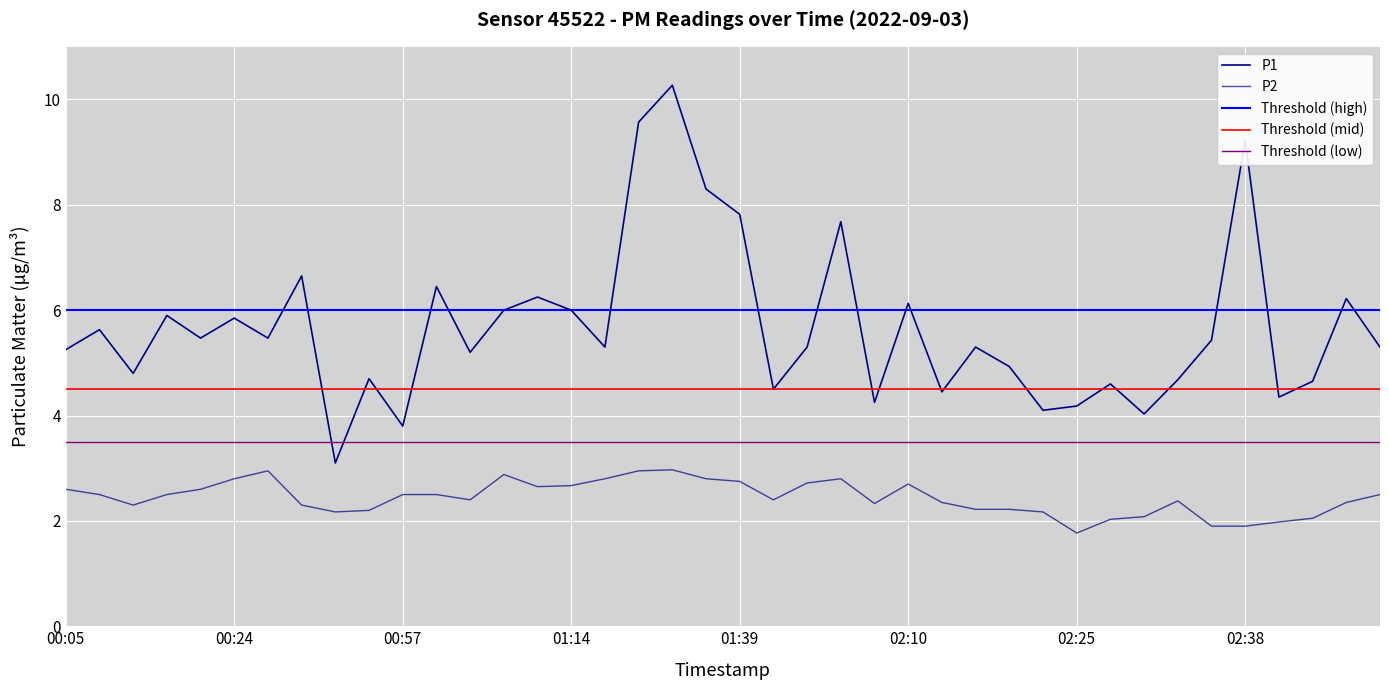

What position from the left is 02:18?

28